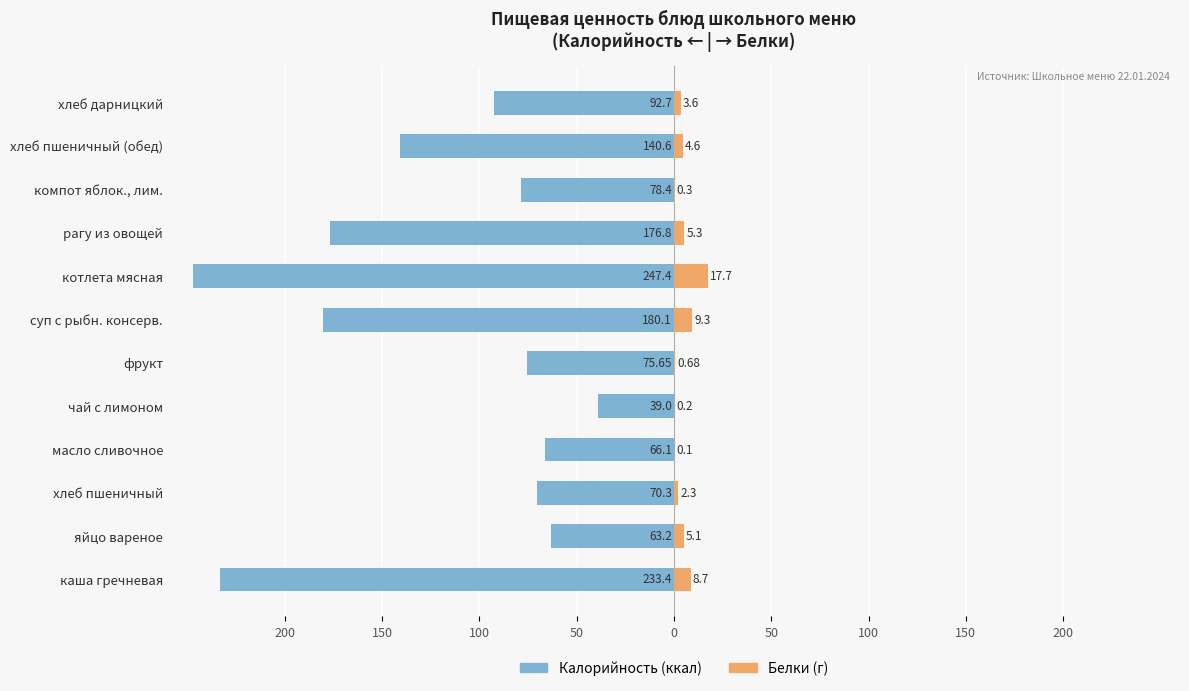

Count the number of data series in this chart.

2